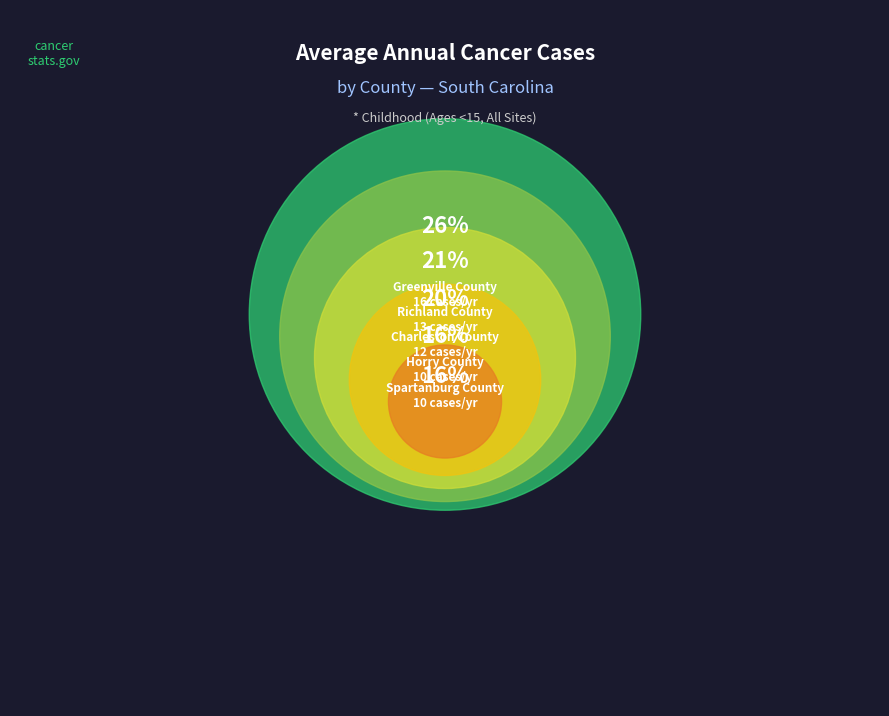

Is it true that Greenville County is 21% of the pie?

False